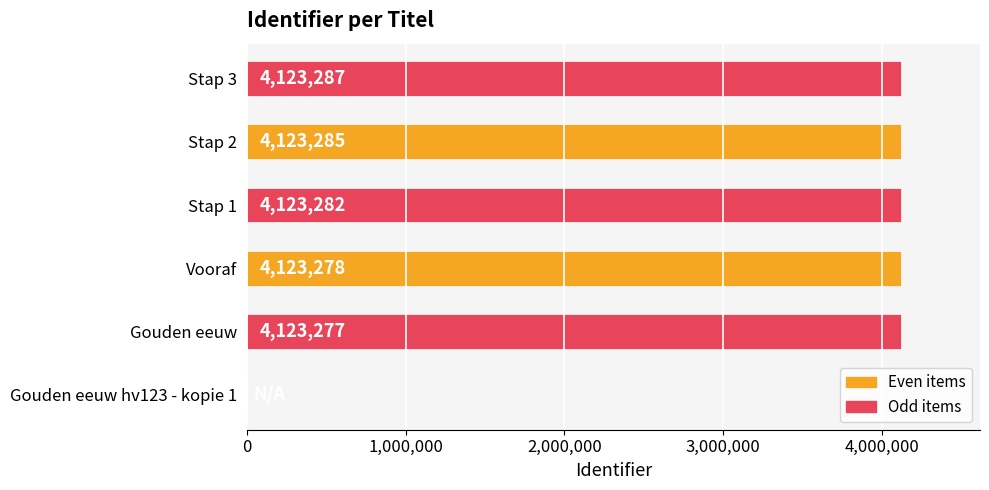

Between Stap 2 and Stap 3, which is larger?

Stap 3